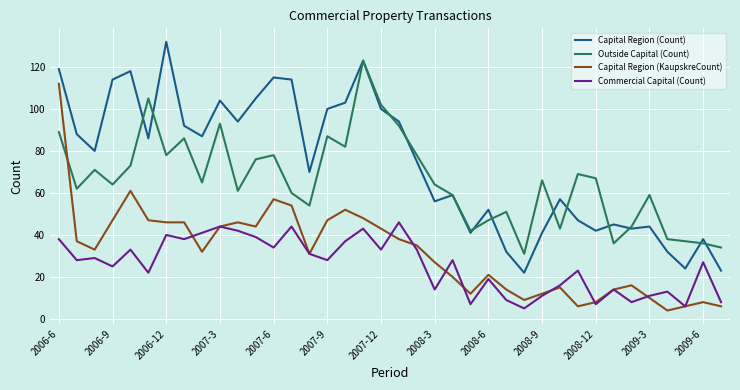

What is the lowest value of the Capital Region (Count) series?

22